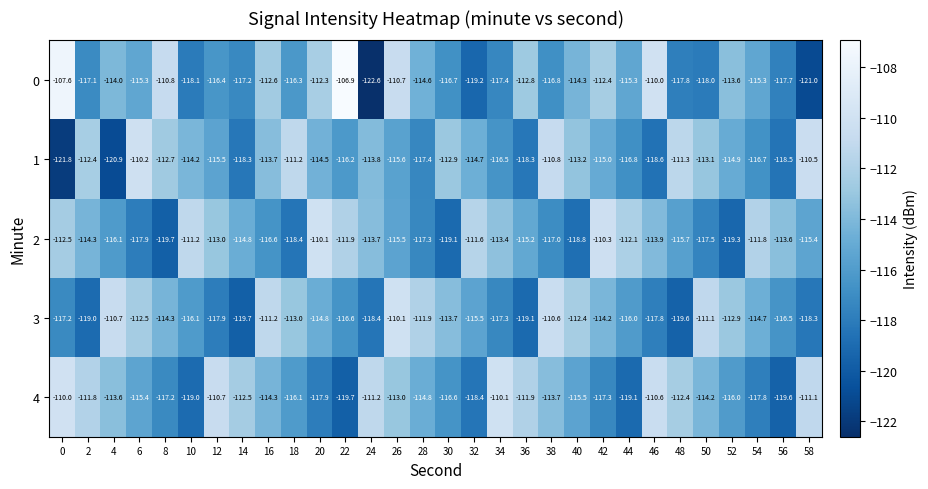

How many categories are shown in the chart?

30